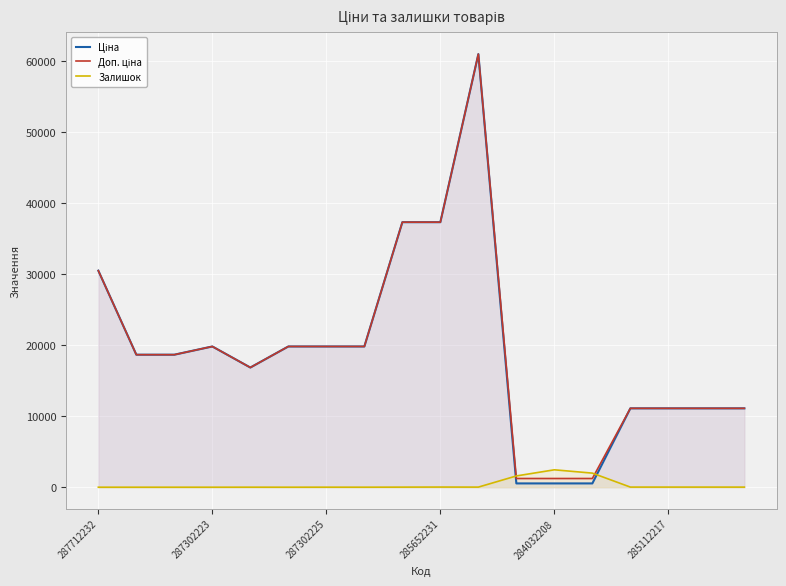

What is the difference between the maximum and second lowest values in the Залишок series?

2453.0